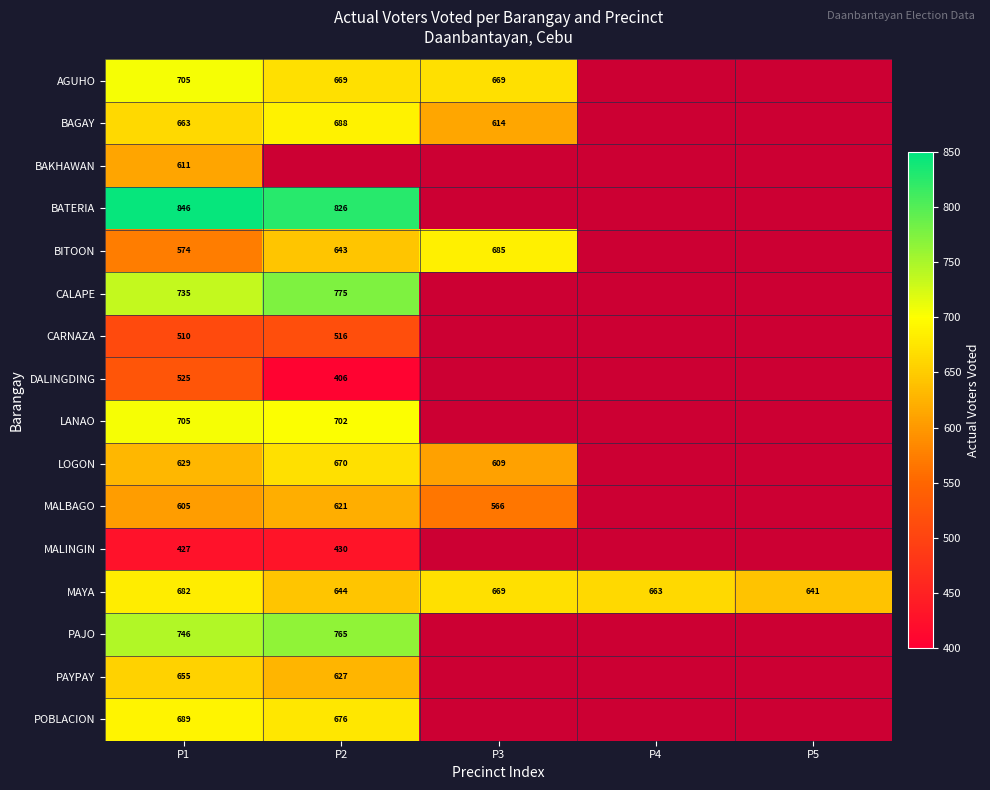

What is the minimum value shown in the chart?

406.0